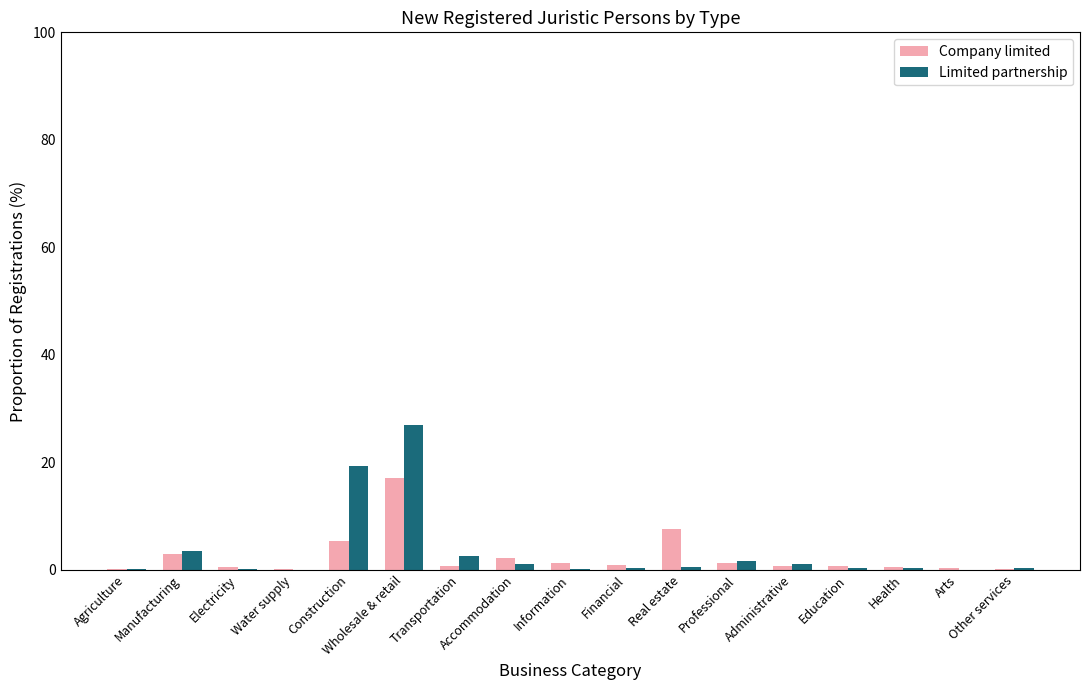

Which category has the highest value across all series?

Wholesale & retail